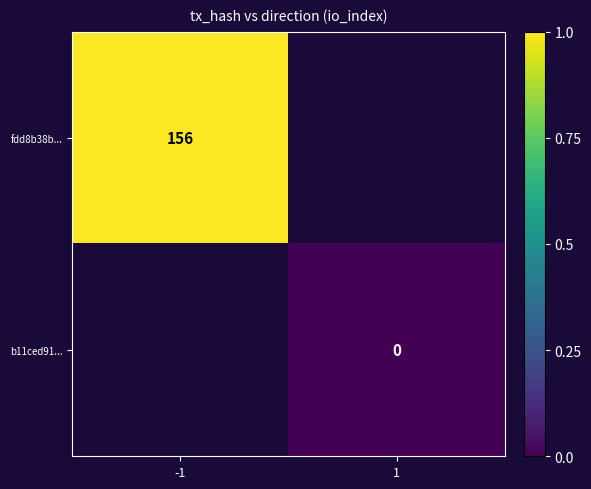

The fdd8b38b... series shows 156 at -1. True or false?

True